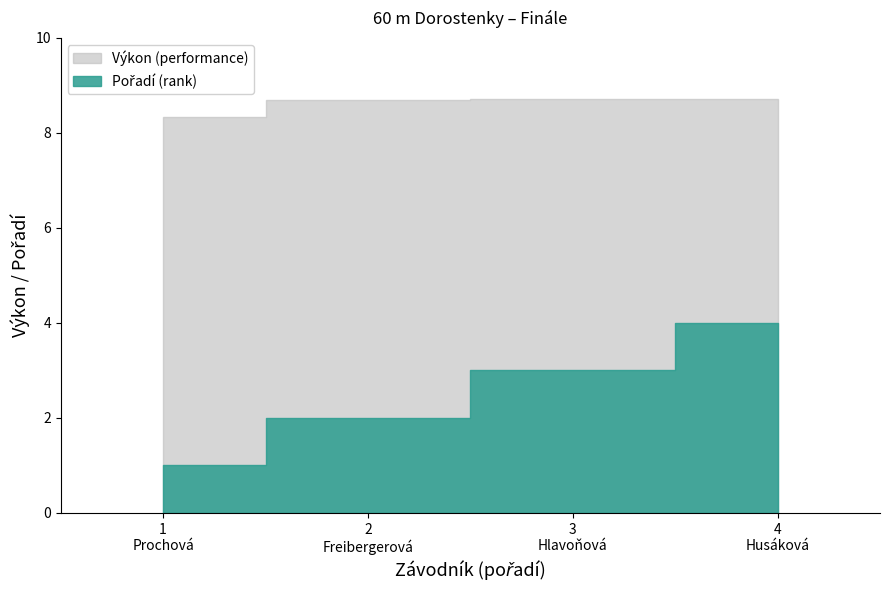

What are all the series names shown in the legend?

Pořadí (rank), Výkon (performance)